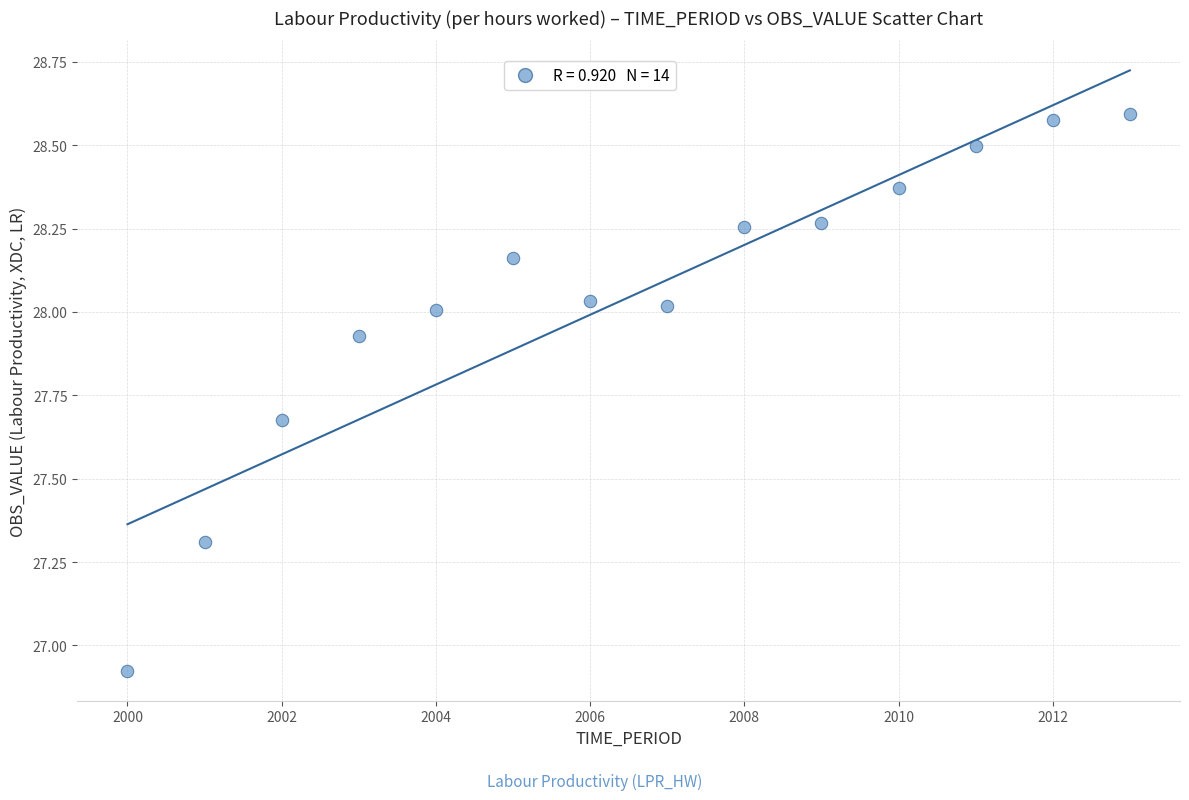

What is the range of X values (max minus min)?

13.0